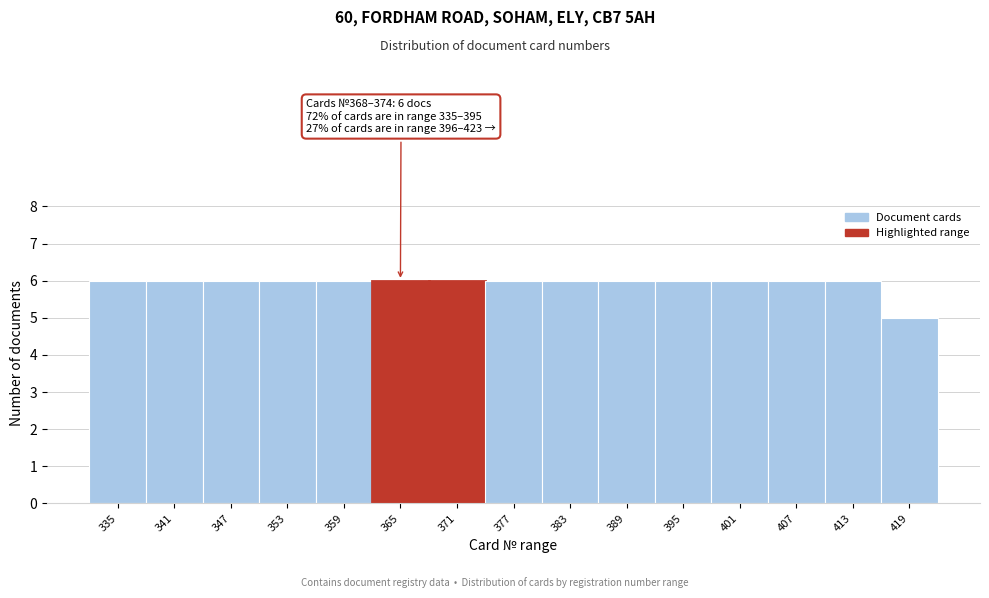

Reading left to right, transcribe all the data shown in this chart.

6	6	6	6	6	6	6	6	6	6	6	6	6	6	5